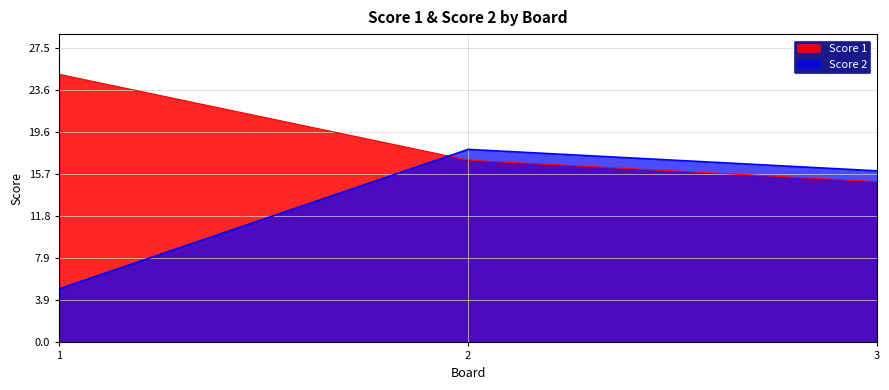

What is the value of the Score 2 point at the 3rd from the left?

16